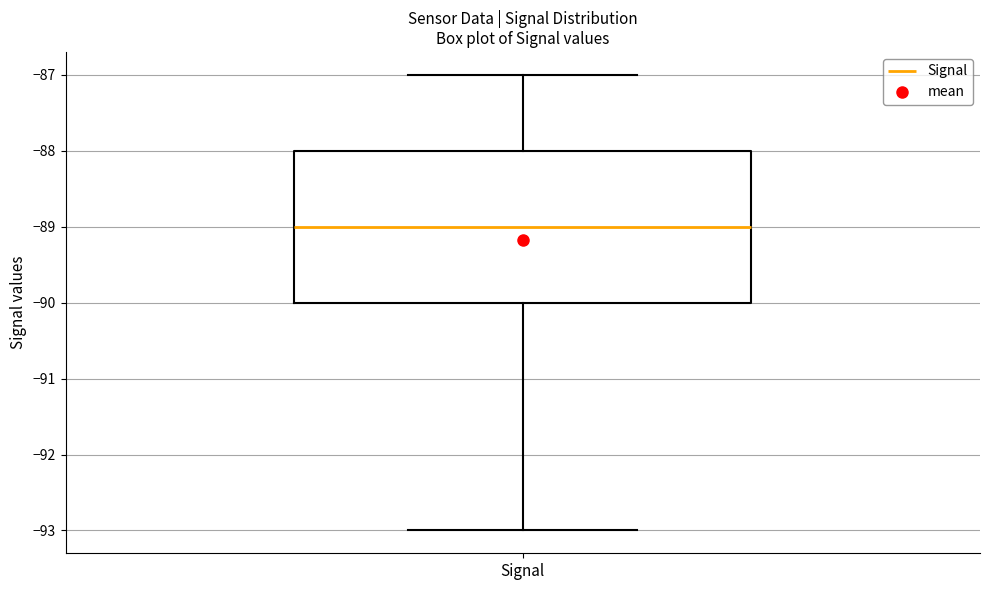

Read this box plot against the y-axis: the position of the median line, the range covered by the box, and the ends of both whiskers. The values are not printed on the chart, so give them approximately, as read against the axis.

median -89, box -90 to -88, whiskers -93 to -87